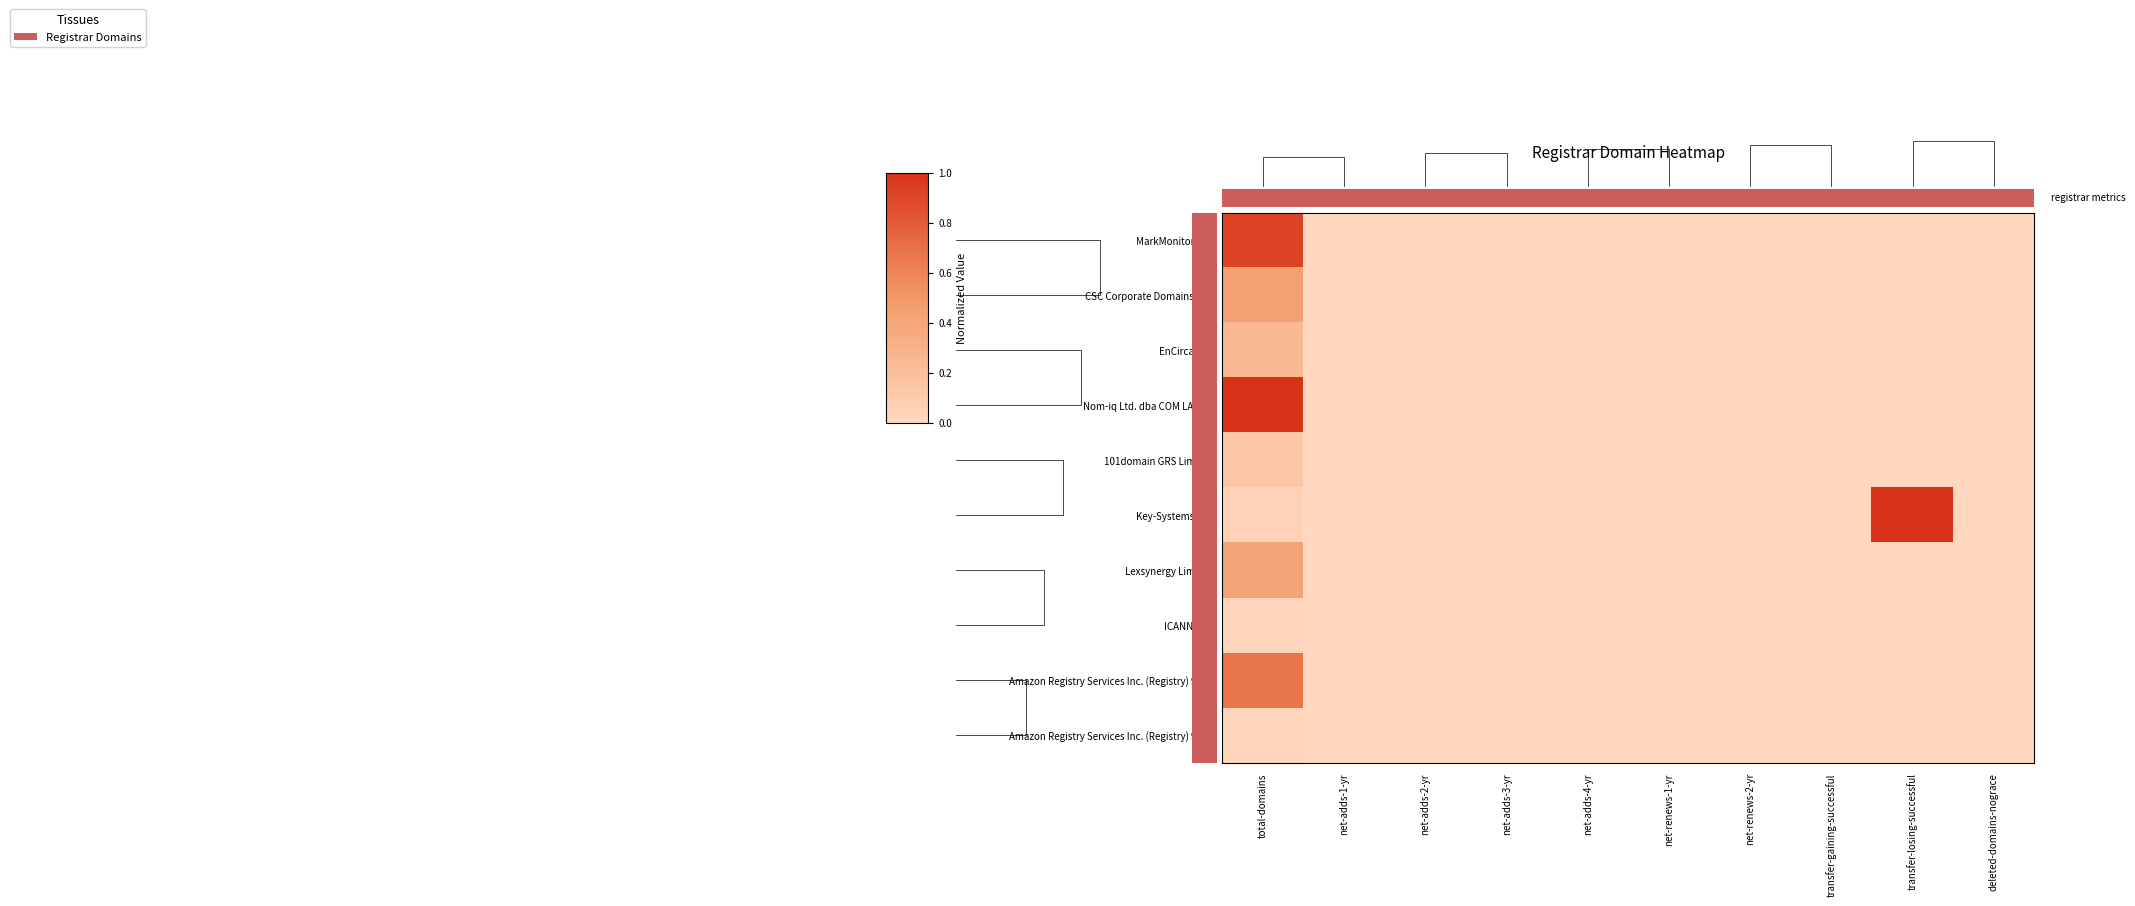

Which series has the largest range (max minus min)?

Nom-iq Ltd. dba COM LAUDE